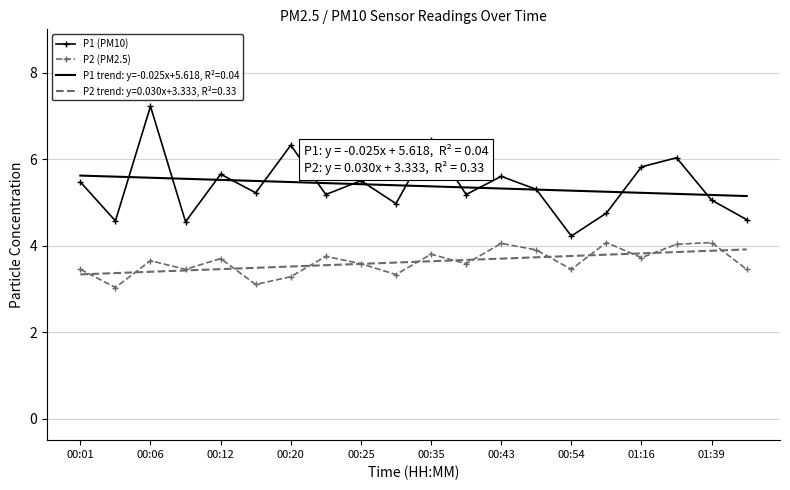

Rank the series by their maximum value, from lowest to highest.

P2 trend: y=0.030x+3.333, R²=0.33, P2 (PM2.5), P1 trend: y=-0.025x+5.618, R²=0.04, P1 (PM10)